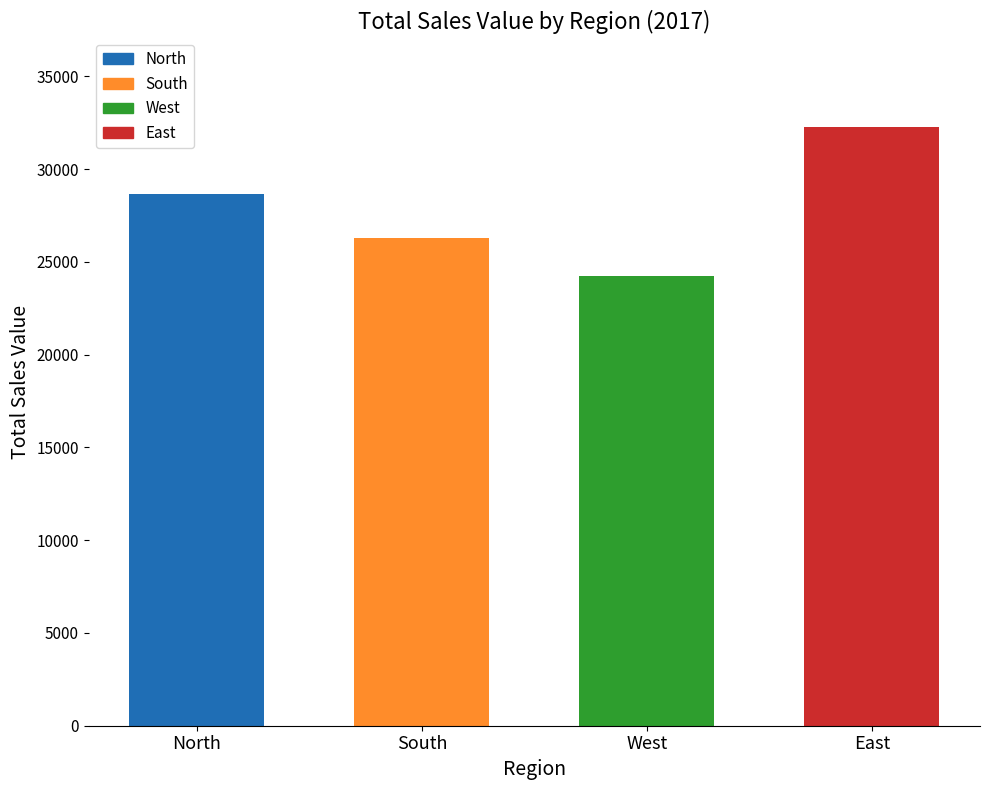

What is the ratio of the value at East to the value at West?

1.3